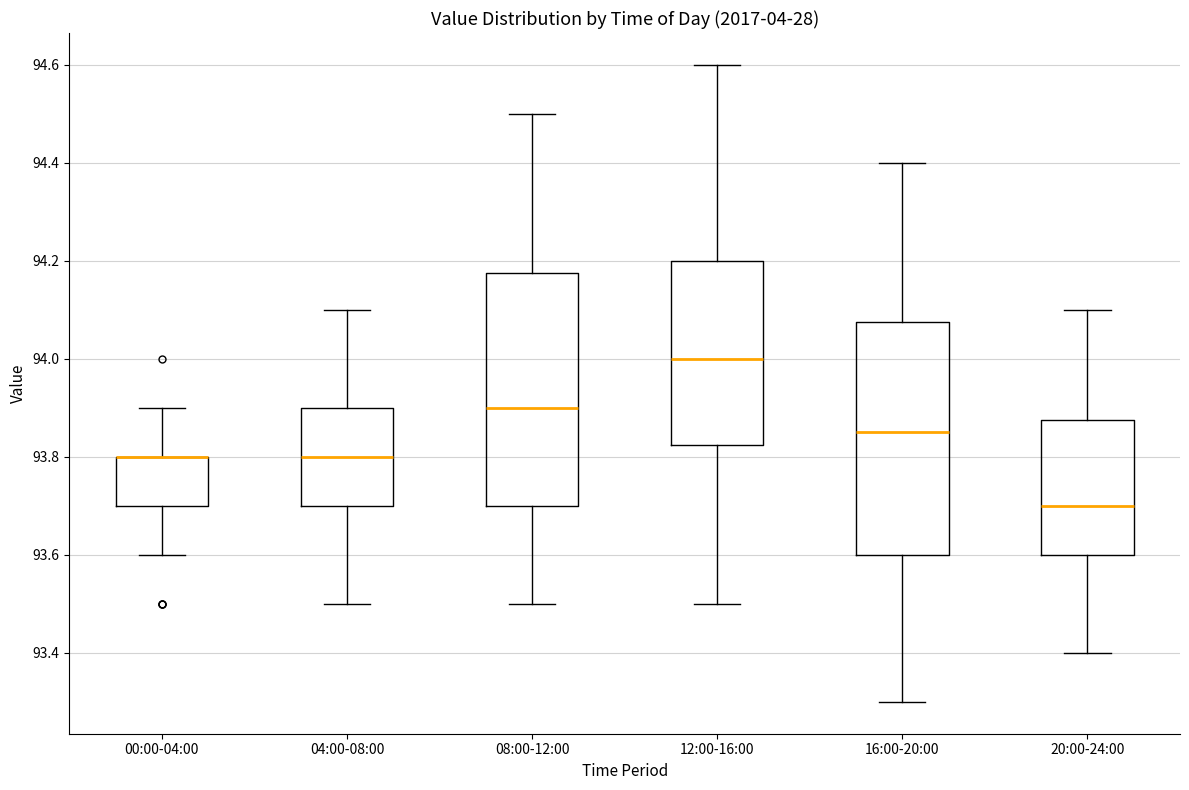

Reading left to right, transcribe this box plot: for each box, give where its median line is, the range the box spans, and where its two whiskers end, as read against the y-axis. The values are not printed on the chart, so give them approximately, as read against the axis.

00:00-04:00: median 93.80 (drawn on the box's upper edge), box 93.70 to 93.80, whiskers 93.60 to 93.90
04:00-08:00: median 93.80, box 93.70 to 93.90, whiskers 93.50 to 94.10
08:00-12:00: median 93.90, box 93.70 to 94.18, whiskers 93.50 to 94.50
12:00-16:00: median 94.00, box 93.82 to 94.20, whiskers 93.50 to 94.60
16:00-20:00: median 93.86, box 93.60 to 94.08, whiskers 93.30 to 94.40
20:00-24:00: median 93.70, box 93.60 to 93.88, whiskers 93.40 to 94.10